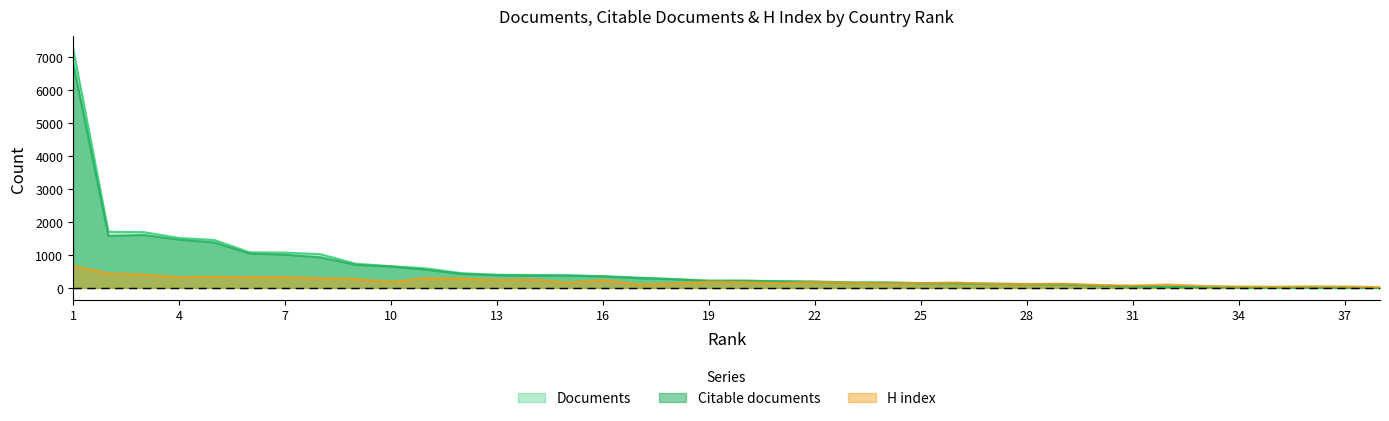

What is the maximum value for Citable documents?

6826